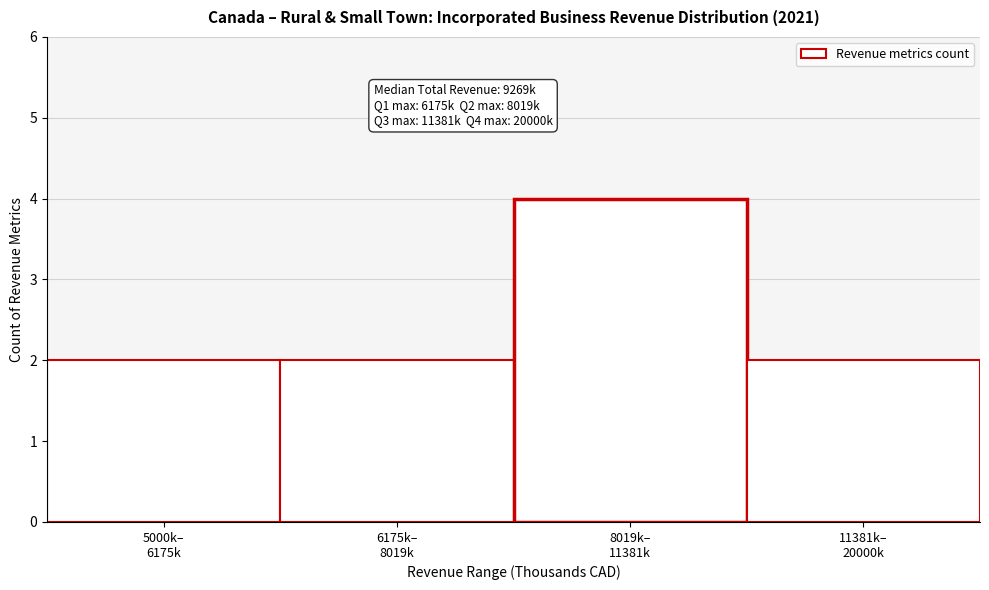

Reading left to right, extract all data points from this chart.

2	2	4	2